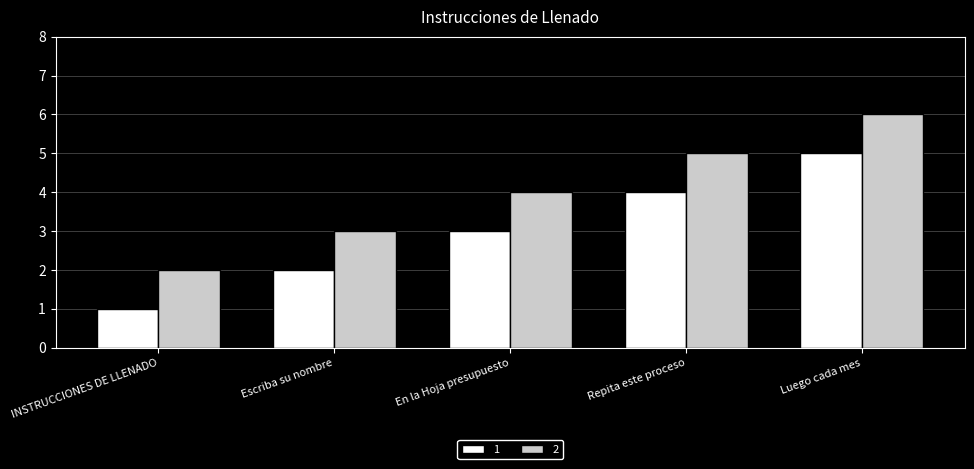

Are the bars grouped side by side (vs. stacked)?

Yes